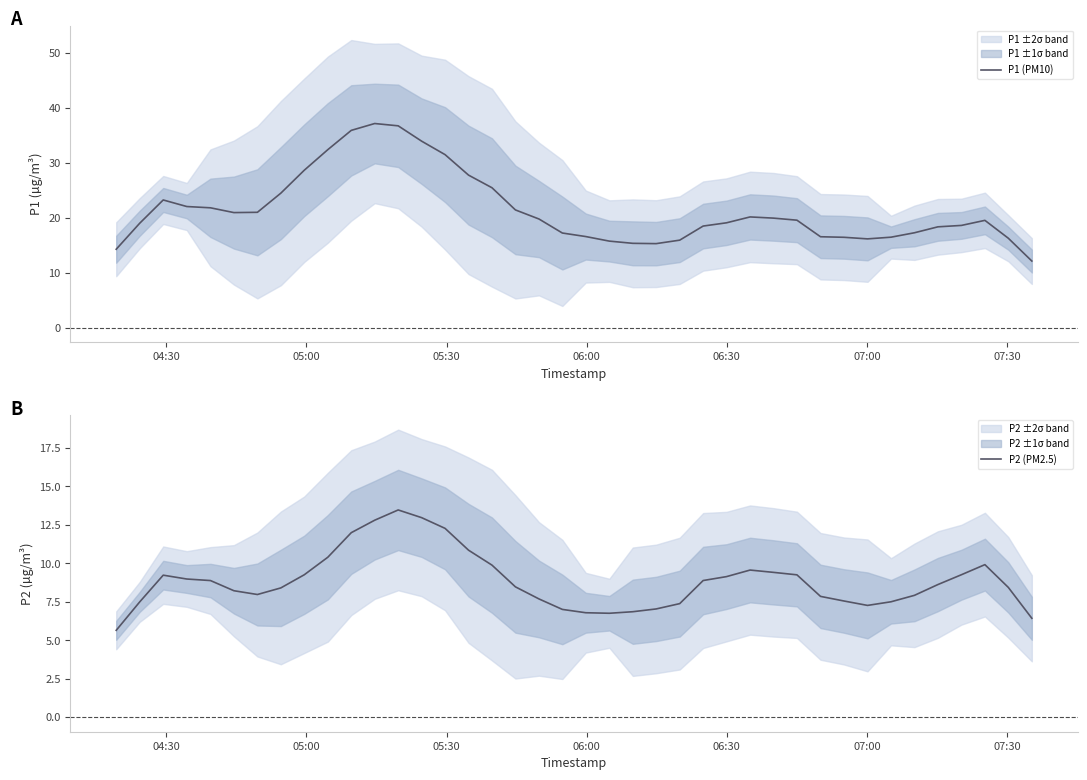

Is this an area chart (filled region under the line)?

No